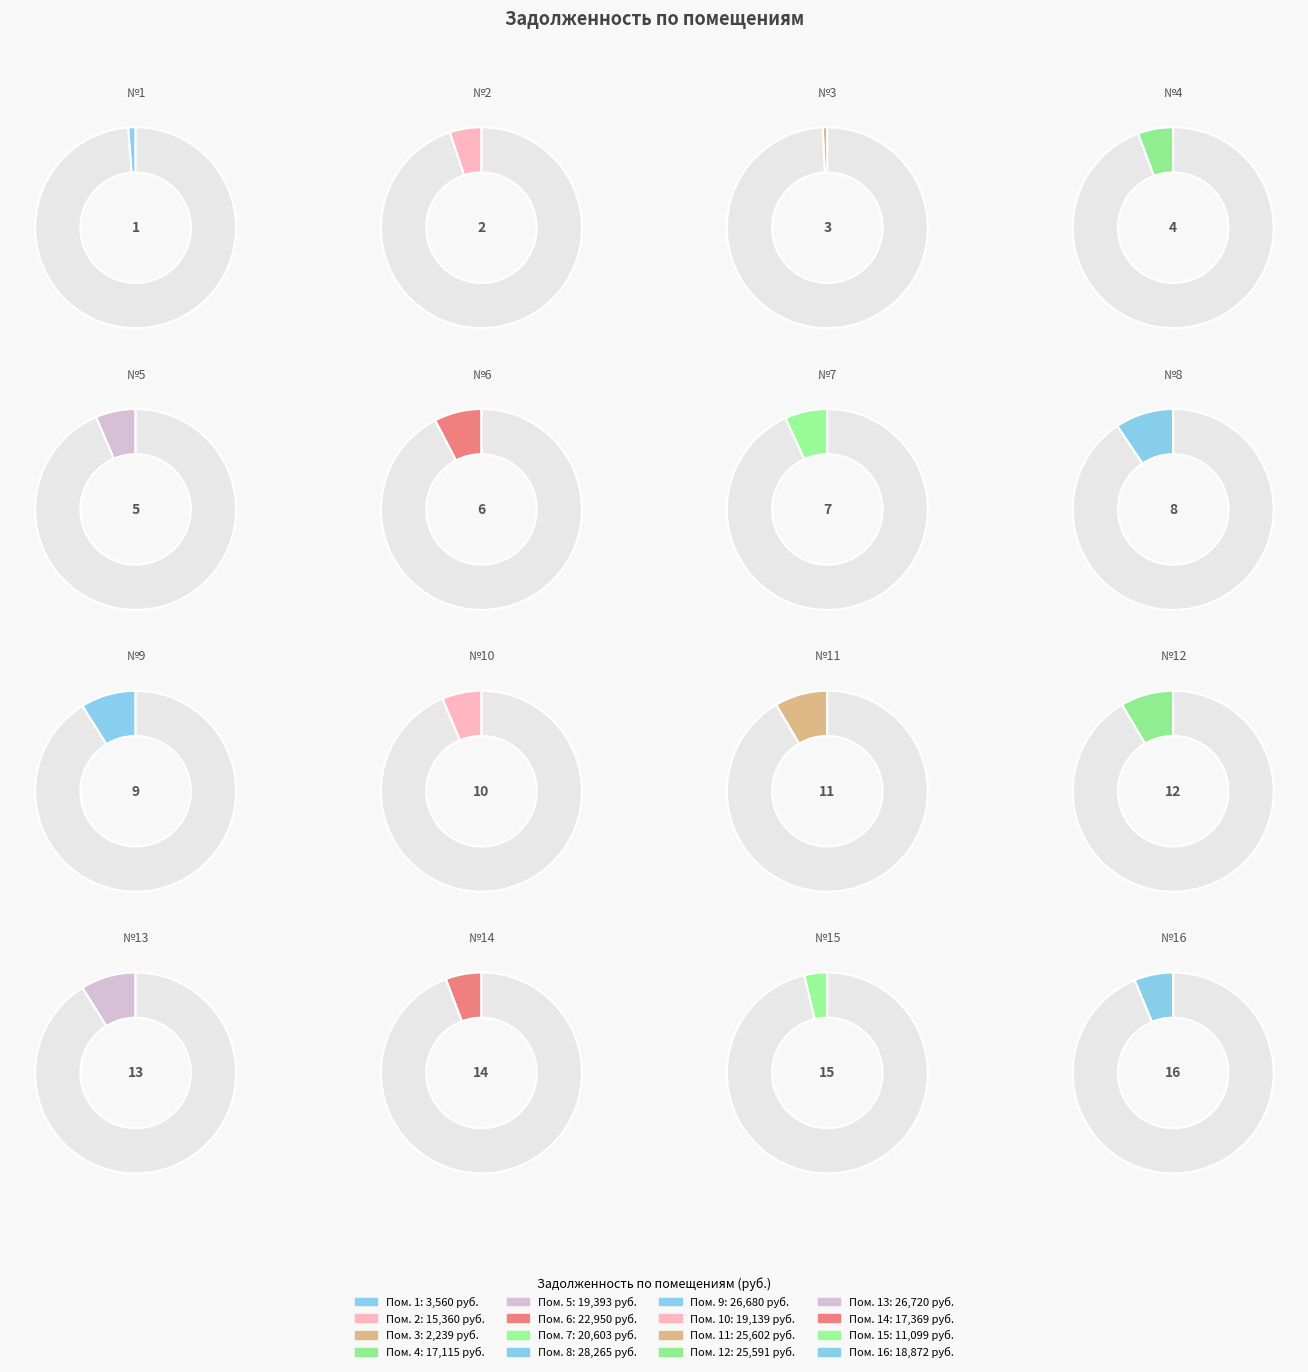

How many segments does this pie chart have?

16